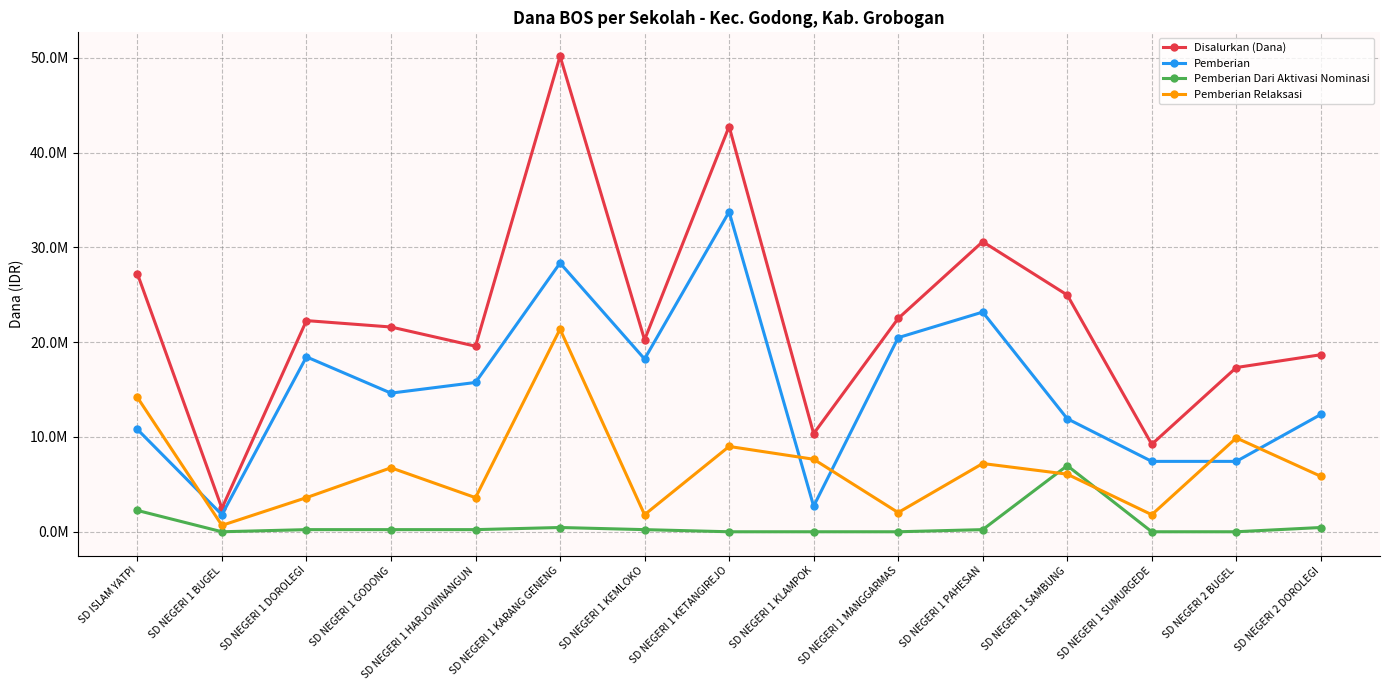

At which category is the sum across all series the highest?

SD NEGERI 1 KARANG GENENG